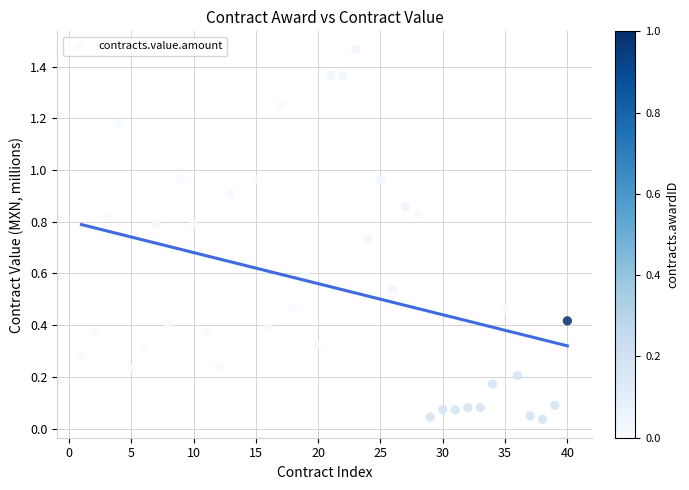

What is the range of X values (max minus min)?

39.0